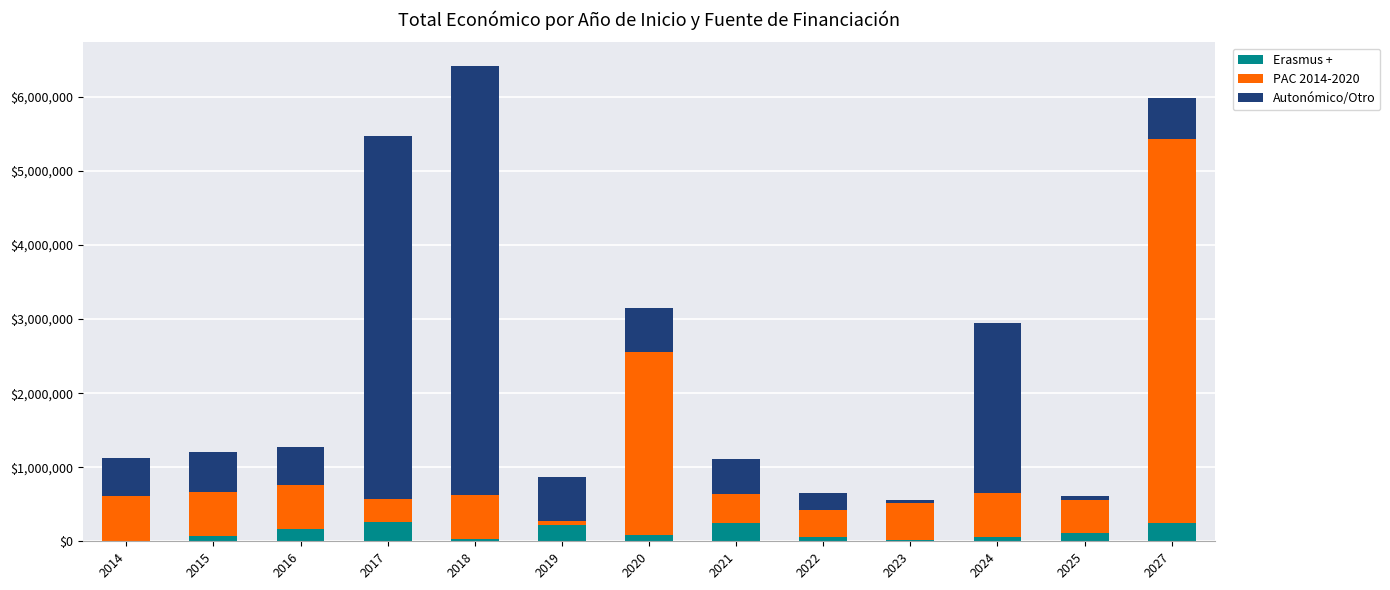

At which category is the sum across all series the highest?

2018